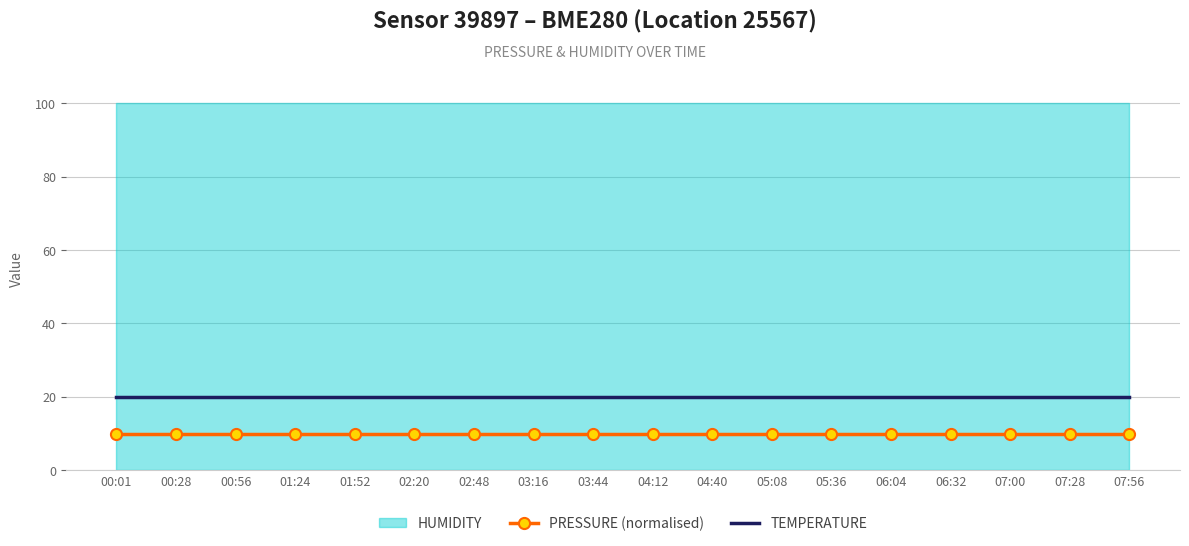

The value of PRESSURE (normalised) at 06:32 is 10. True or false?

True